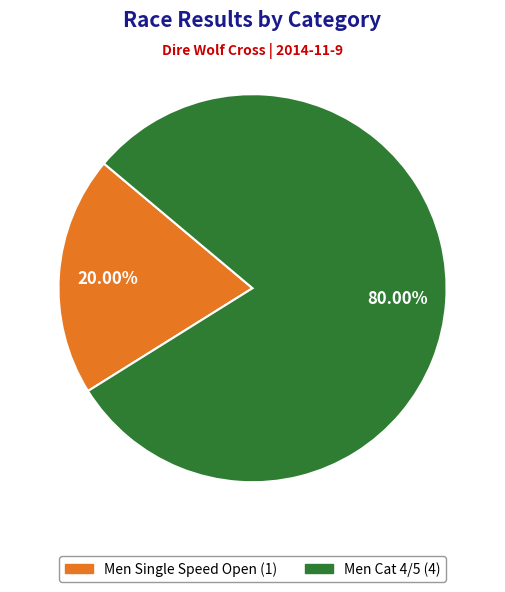

What is the majority slice?

Men Cat 4/5